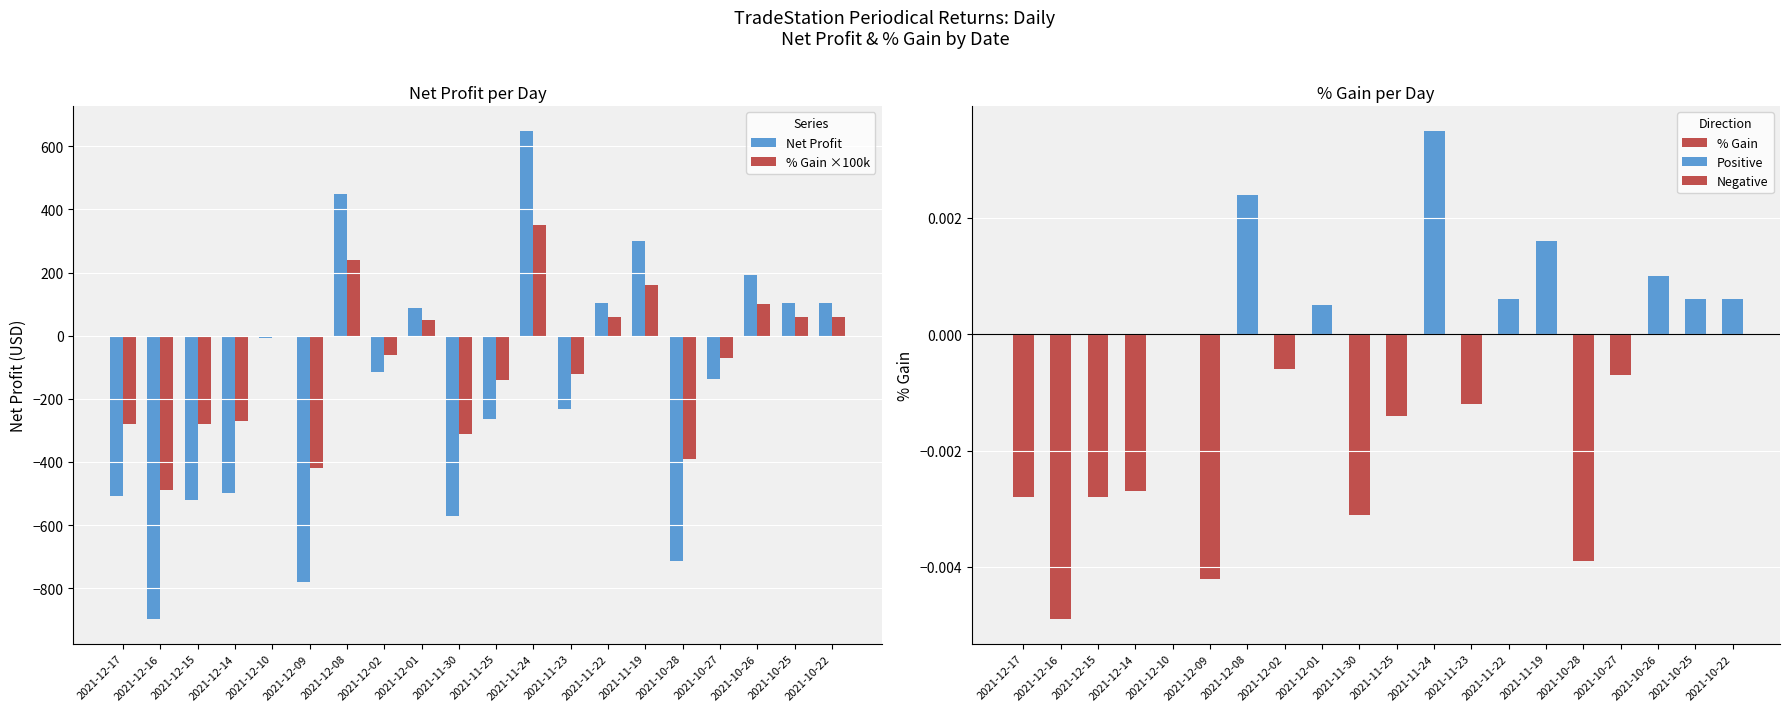

What are all the series names shown in the legend?

Net Profit, % Gain ×100k, % Gain